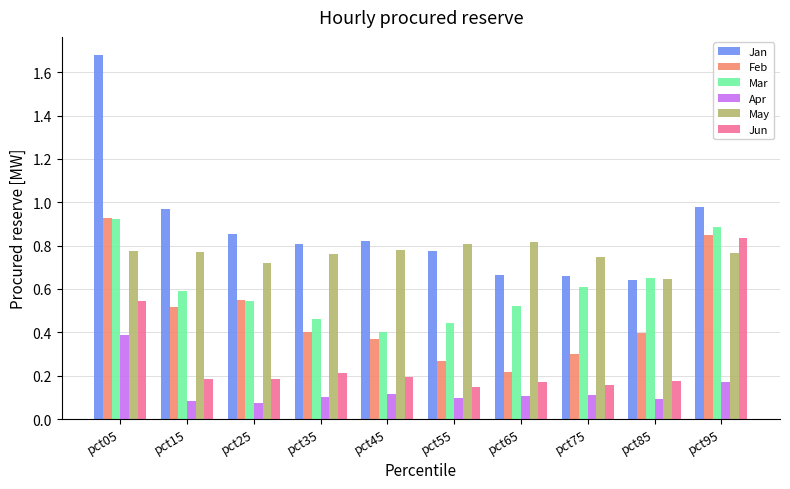

What is the sum of the Mar values at pct15 and pct35?

1.1